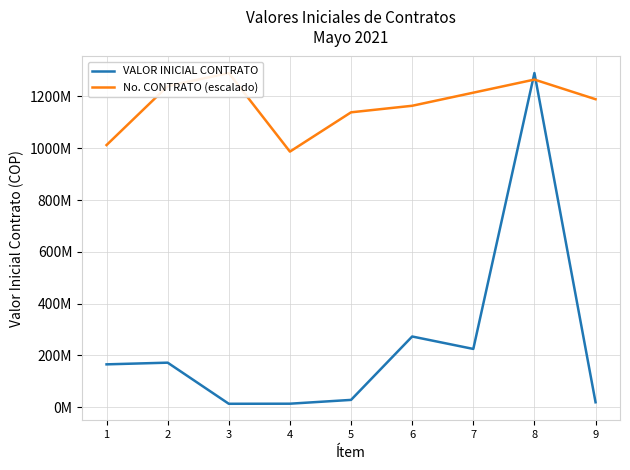

List the series in order of their overall mean, highest first.

No. CONTRATO (escalado), VALOR INICIAL CONTRATO